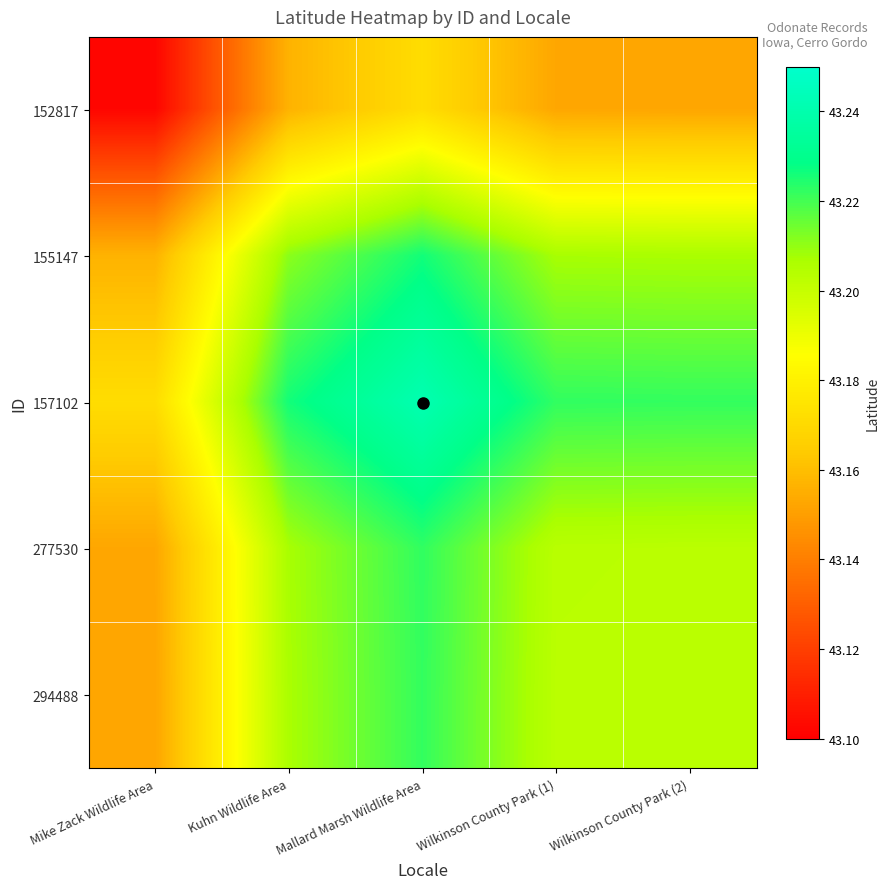

What is the spread (max minus min) of values at Wilkinson County Park (2)?

0.1